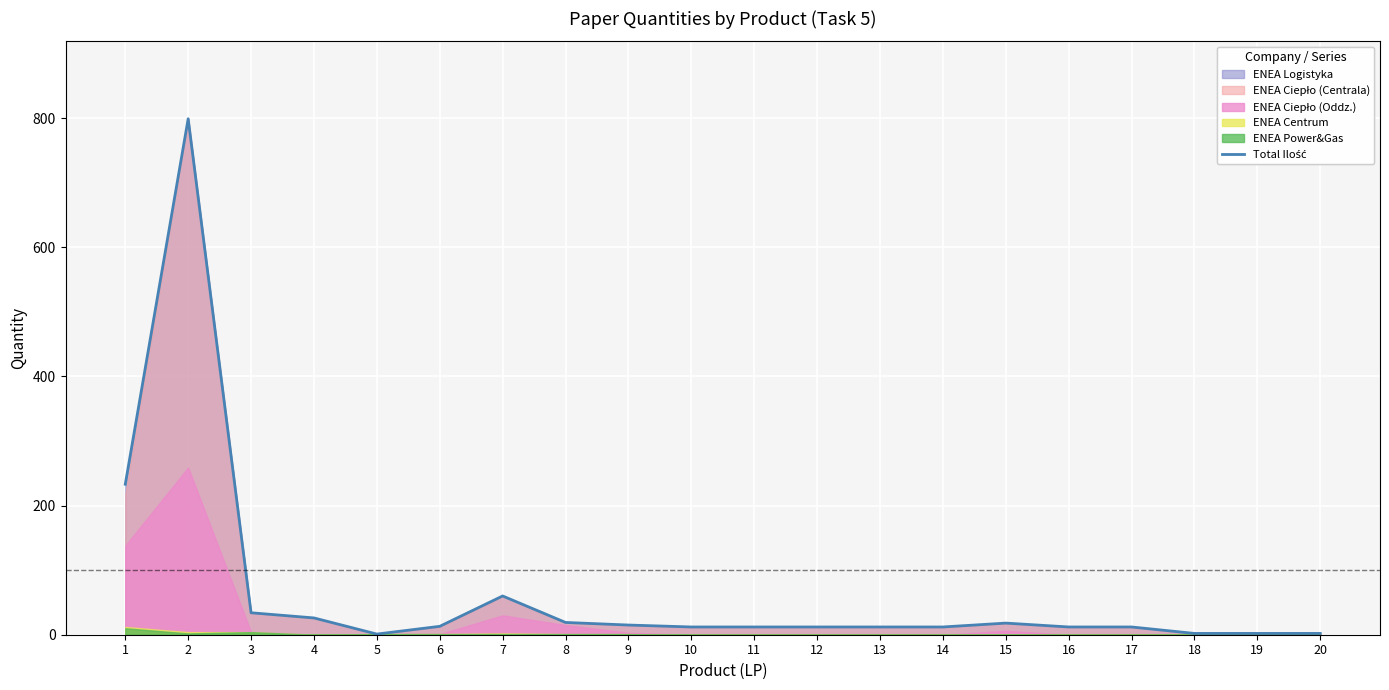

The chart shows a value of 3 at 20. True or false?

False